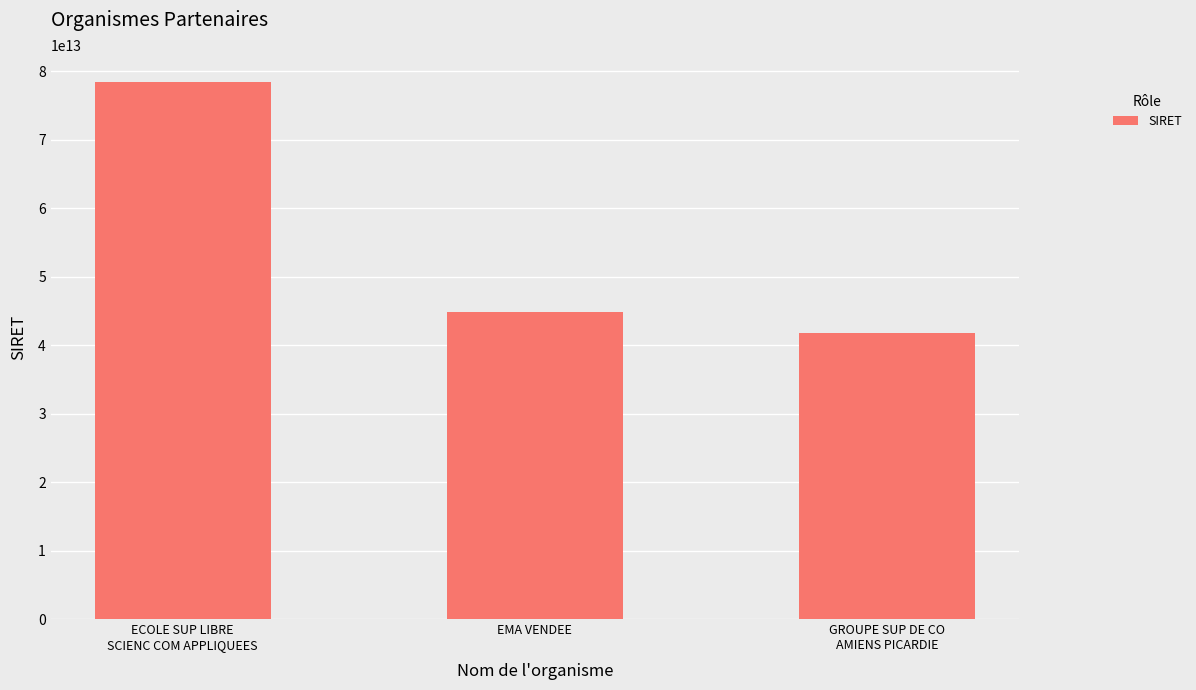

Is it true that the value at GROUPE SUP DE CO
AMIENS PICARDIE is 66452202293368?

False